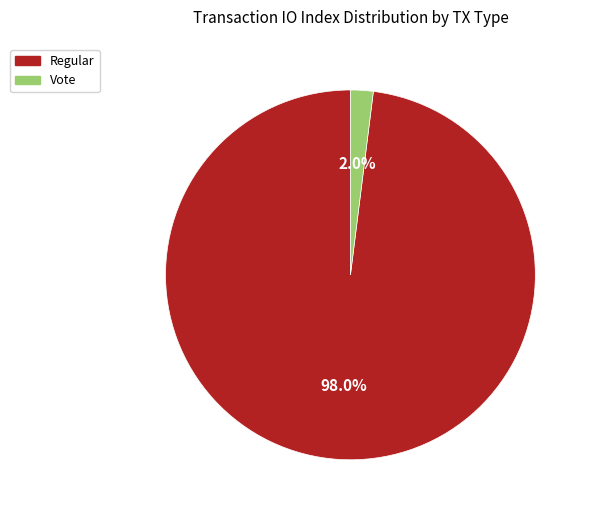

How many segments does this pie chart have?

2